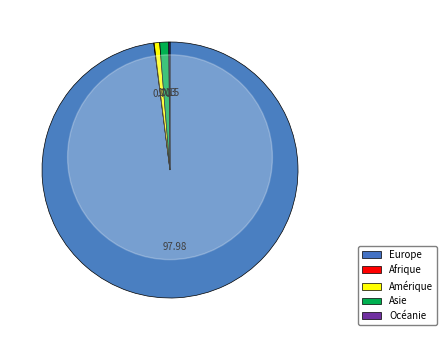

Is it true that Amérique is 1% of the pie?

True